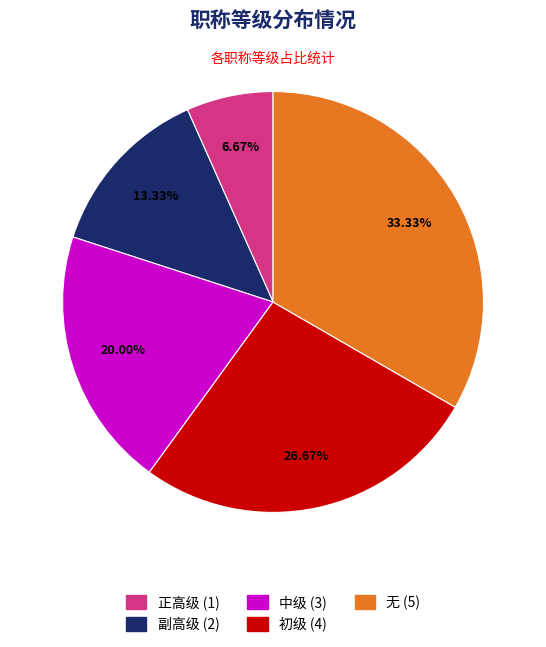

What is the total percentage of 无 and 初级?

60.0%